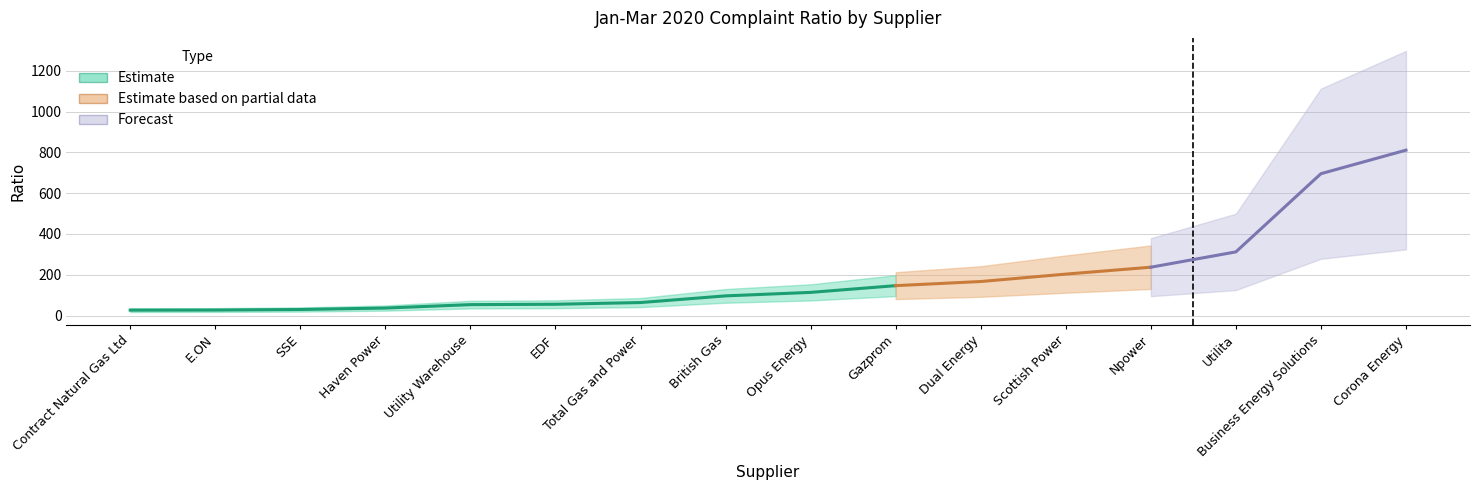

Reading left to right, what are all the values shown in this chart?

Contract Natural Gas Ltd=26.4	E.ON=26.9	SSE=29.6	Haven Power=36.7	Utility Warehouse=53.4	EDF=55.3	Total Gas and Power=63.7	British Gas=96.4	Opus Energy=113.5	Gazprom=146.6	Dual Energy=166.8	Scottish Power=203.1	Npower=237.0	Utilita=312.2	Business Energy Solutions=695.7	Corona Energy=811.2